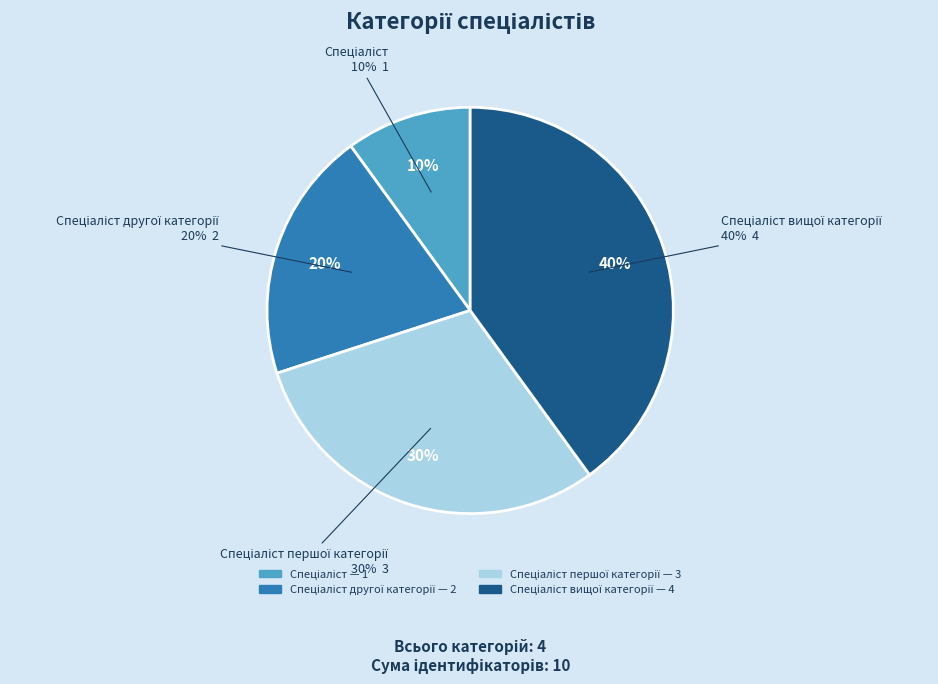

What is the smallest slice in the pie chart?

Спеціаліст